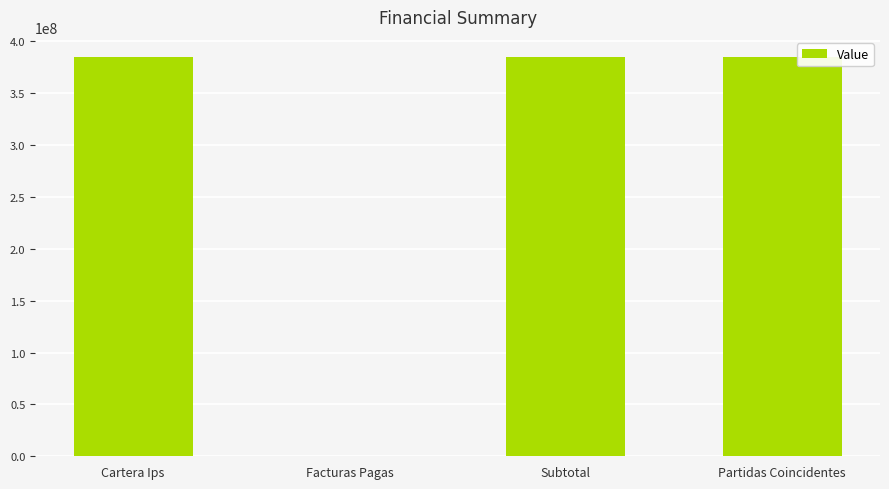

Reading left to right, transcribe all the data shown in this chart.

Cartera Ips=385099463	Facturas Pagas=0	Subtotal=385099463	Partidas Coincidentes=385099463